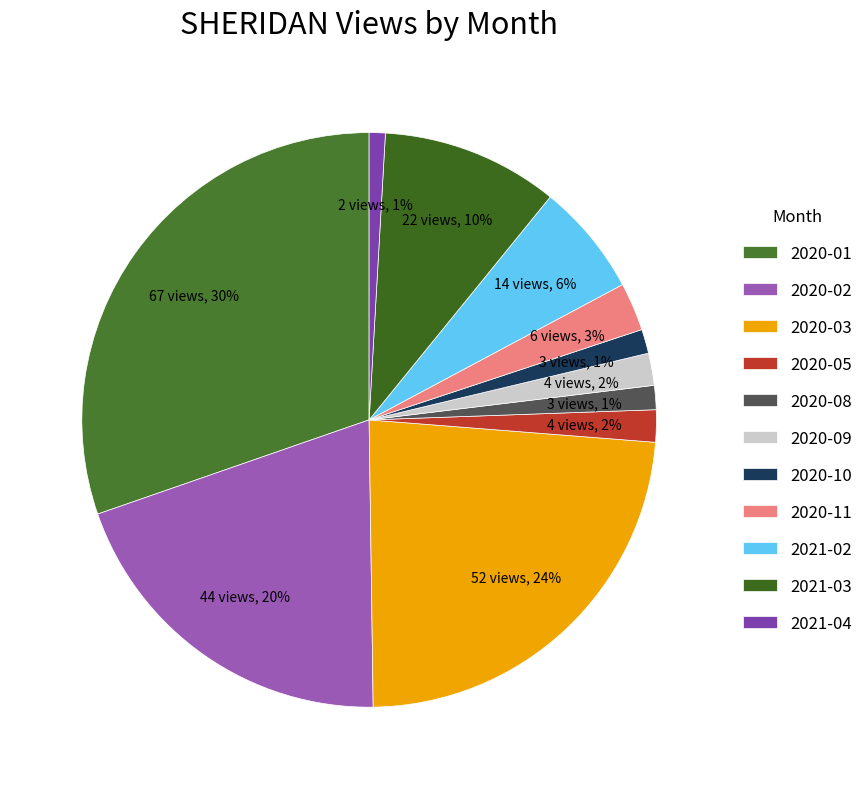

To the nearest percent, what is the combined percentage of 2021-03 and 2020-02?

30%